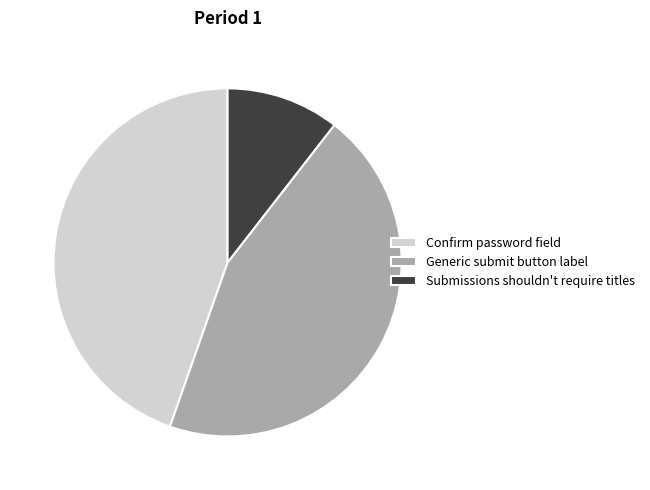

What is the ratio of the value at Generic submit button label to the value at Confirm password field?

1.0